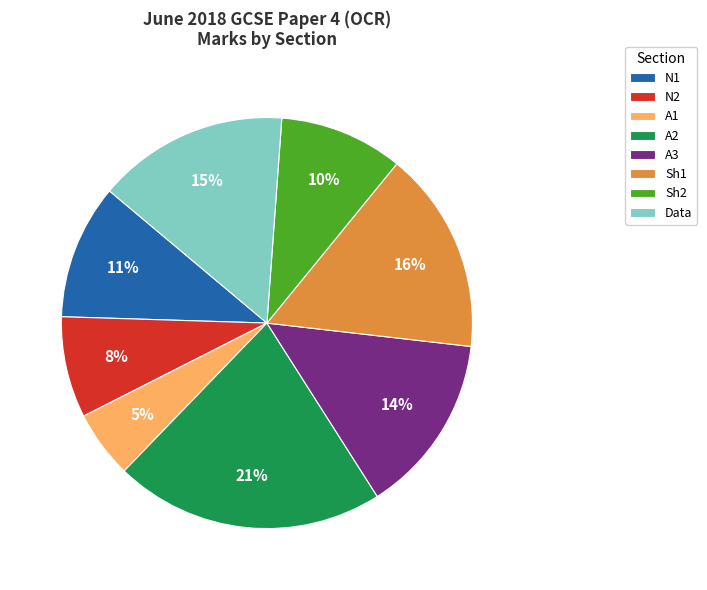

What is the ratio of the value at Data to the value at Sh2?

1.5